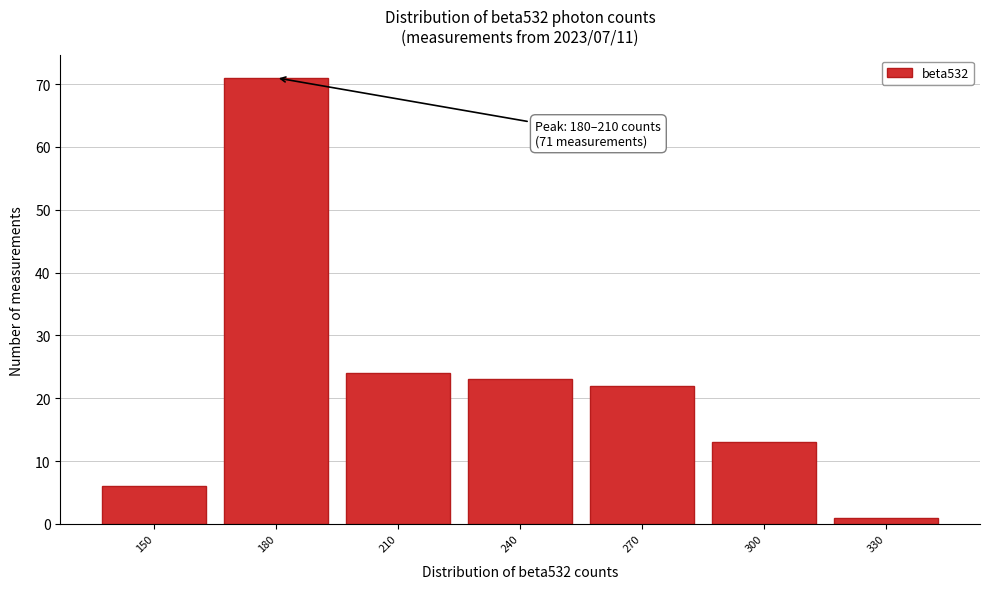

Reading left to right, transcribe all the data shown in this chart.

150=6	180=71	210=24	240=23	270=22	300=13	330=1